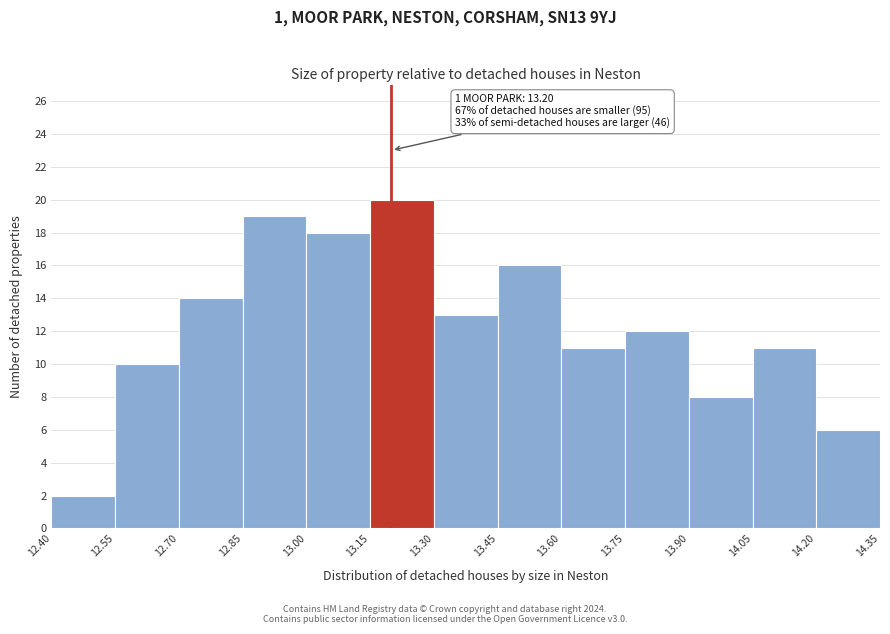

Over which range of the x-axis is the bar tallest?

13.15 to 13.30